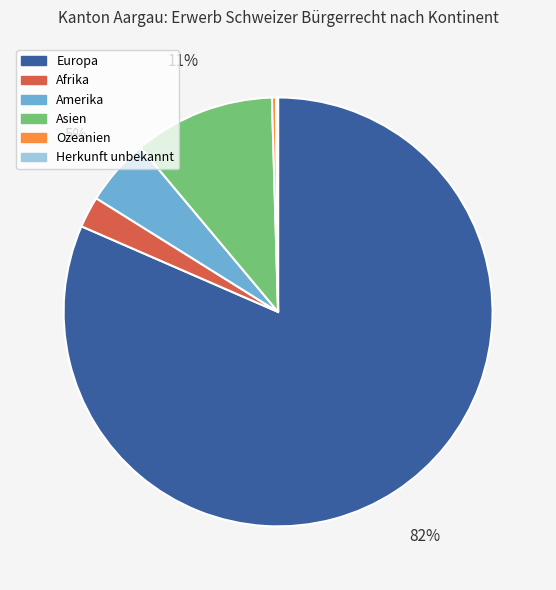

To the nearest percent, what is the average slice percentage?

17%